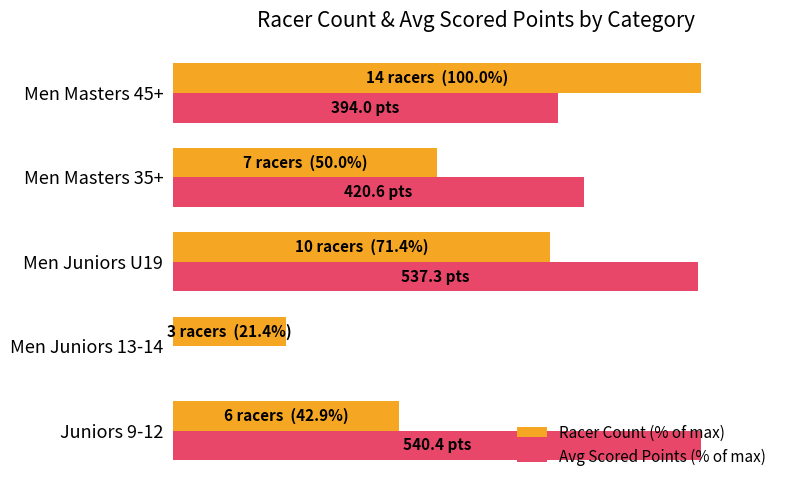

What is the greatest value displayed?

100.0